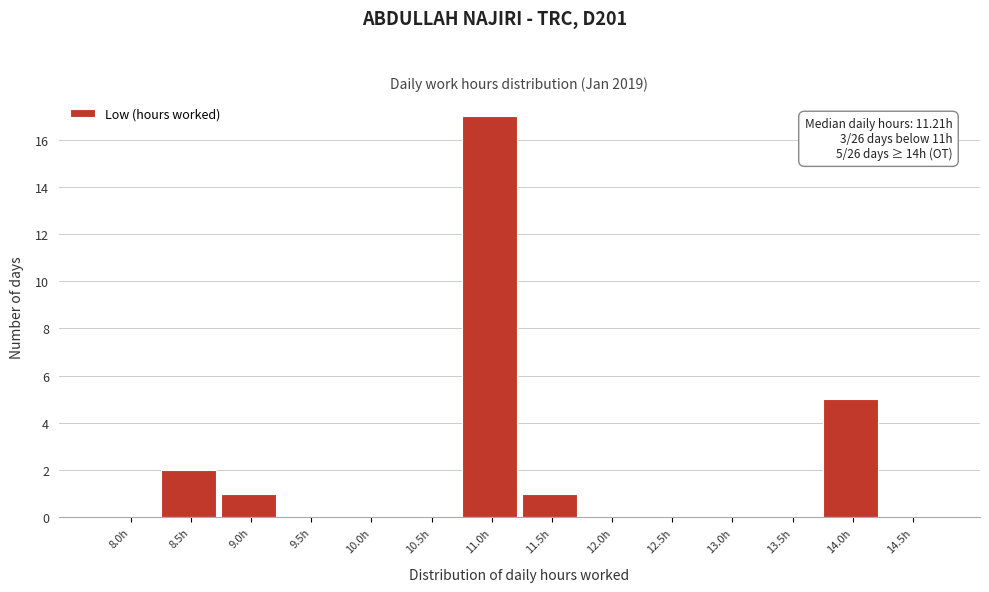

Reading left to right, transcribe all the data shown in this chart.

8.0h=0	8.5h=2	9.0h=1	9.5h=0	10.0h=0	10.5h=0	11.0h=17	11.5h=1	12.0h=0	12.5h=0	13.0h=0	13.5h=0	14.0h=5	14.5h=0